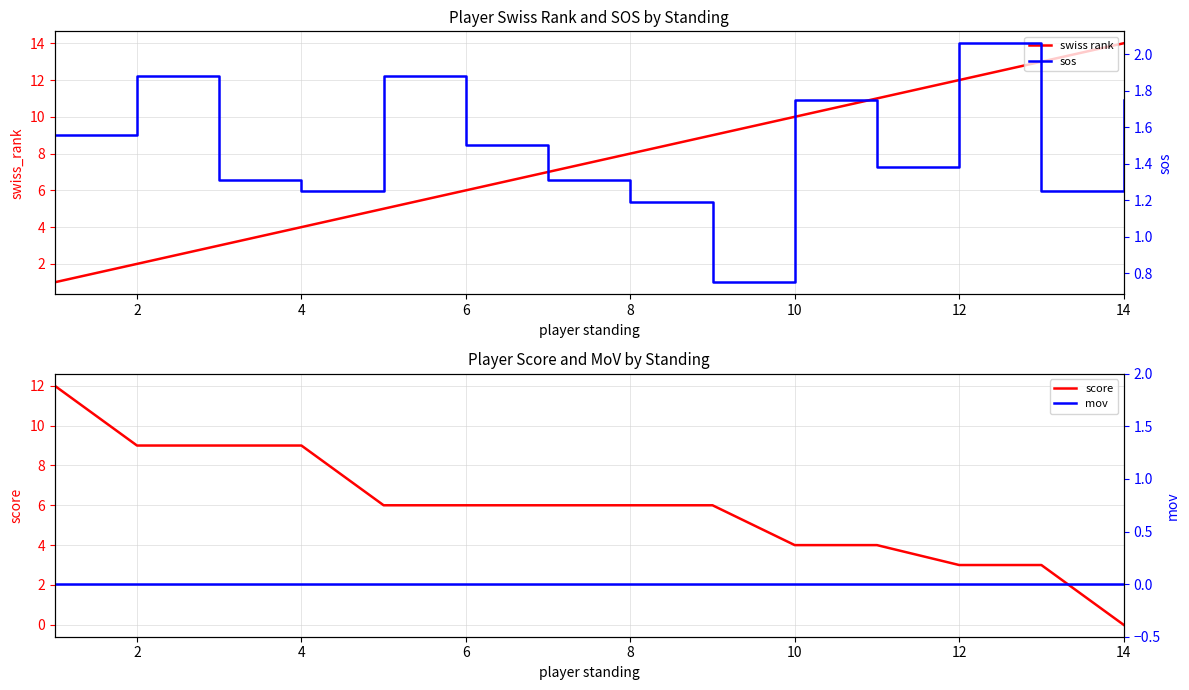

True or false: score has a value of 6 at 14.

False